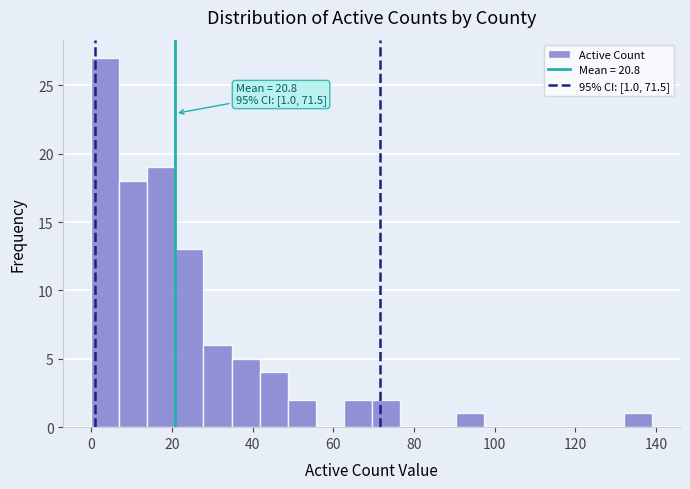

Read against the x-axis, roughly where is the centre of the tallest bar?

4